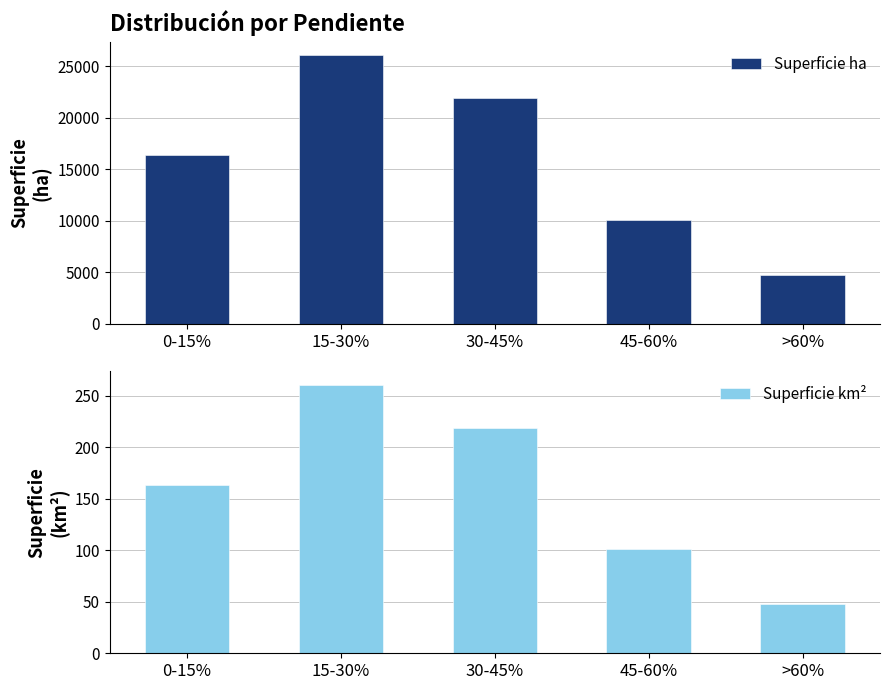

Reading left to right, what are all the values shown in this chart?

Superficie ha: 0-15%=16351.3	15-30%=26039.3	30-45%=21883.6	45-60%=10089.3	>60%=4766.4
Superficie km²: 0-15%=163.5	15-30%=260.4	30-45%=218.8	45-60%=100.9	>60%=47.7